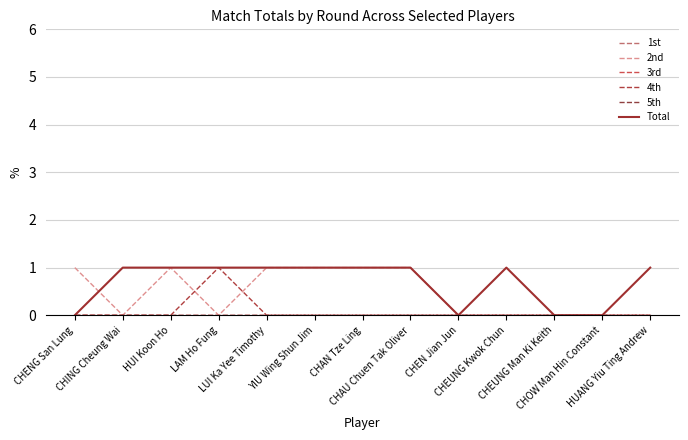

Reading right to left, list all the values displayed in this chart.

1st: 0	0	0	0	0	0	0	0	0	0	0	0	0
2nd: 0	0	0	0	0	1	1	1	1	0	1	0	1
3rd: 0	0	0	0	0	0	0	0	0	0	0	0	0
4th: 0	0	0	0	0	0	0	0	0	1	0	0	0
5th: 0	0	0	0	0	0	0	0	0	0	0	0	0
Total: 1	0	0	1	0	1	1	1	1	1	1	1	0